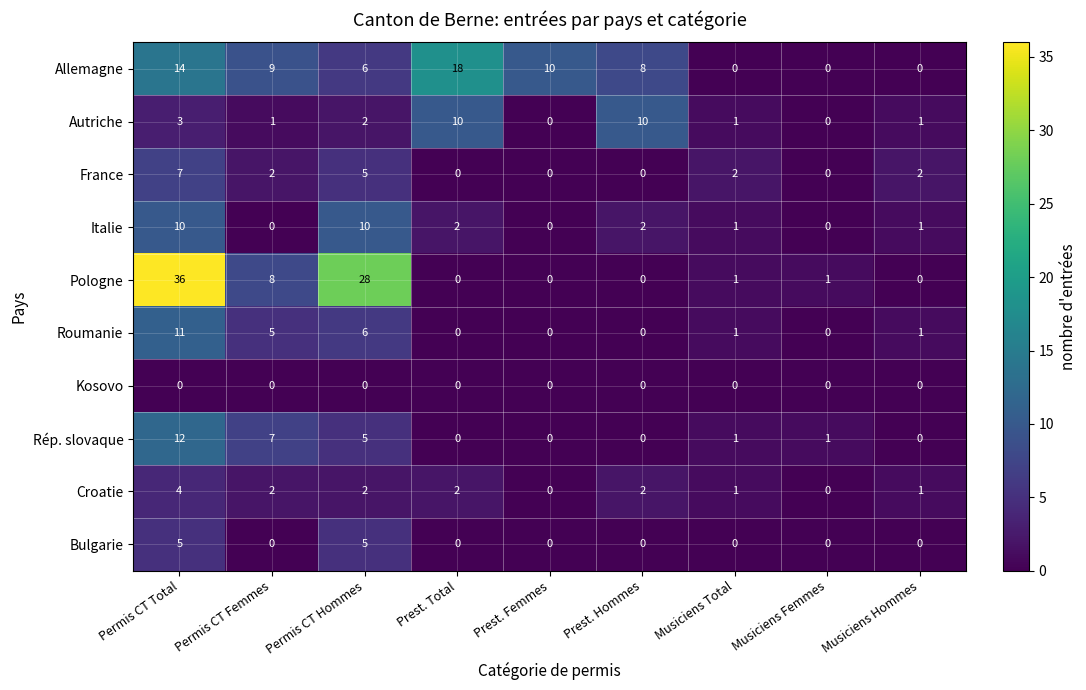

What is the spread (max minus min) of values at Prest. Femmes?

10